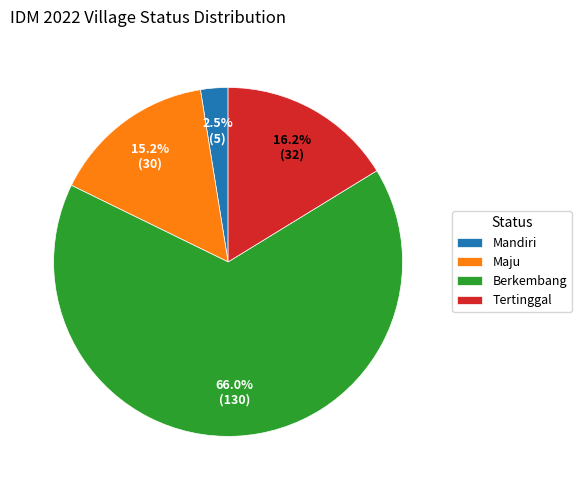

Rank the categories by value from highest to lowest.

Berkembang, Tertinggal, Maju, Mandiri